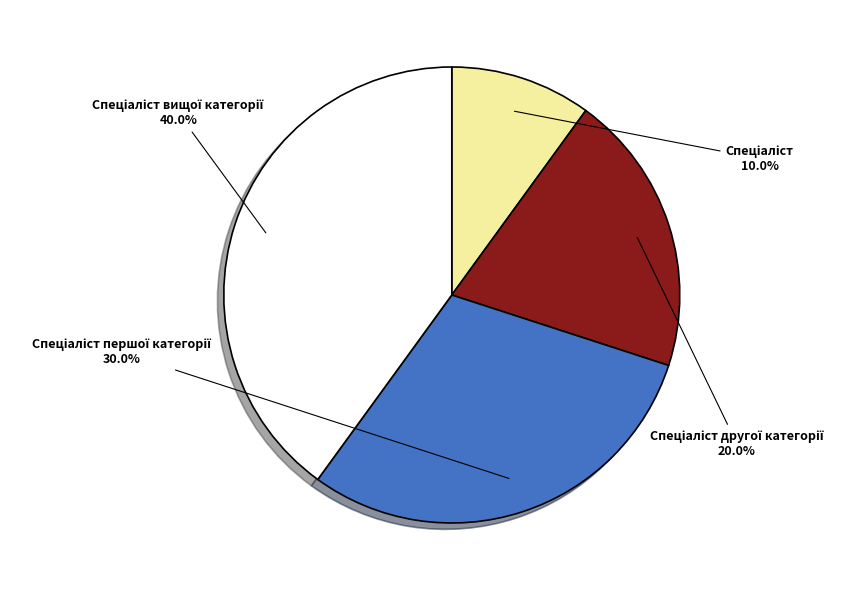

Does any single category account for the majority?

No